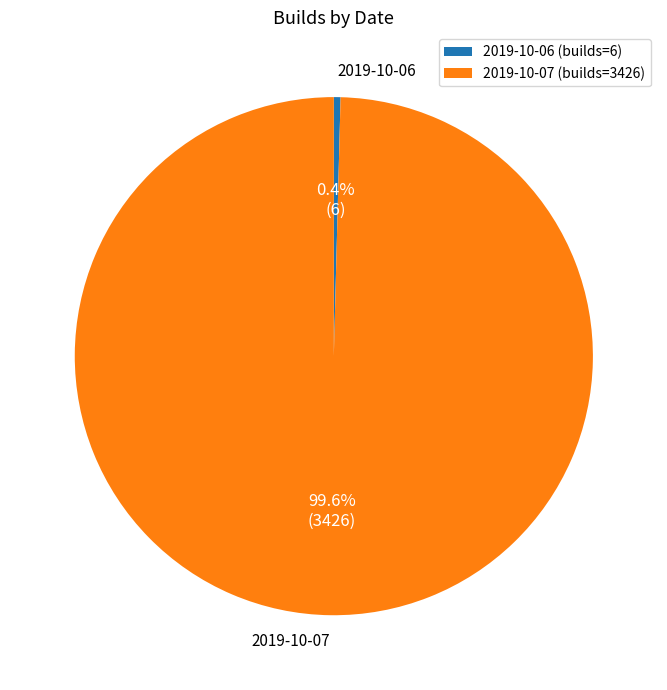

To the nearest percent, what portion does 2019-10-07 represent?

100%